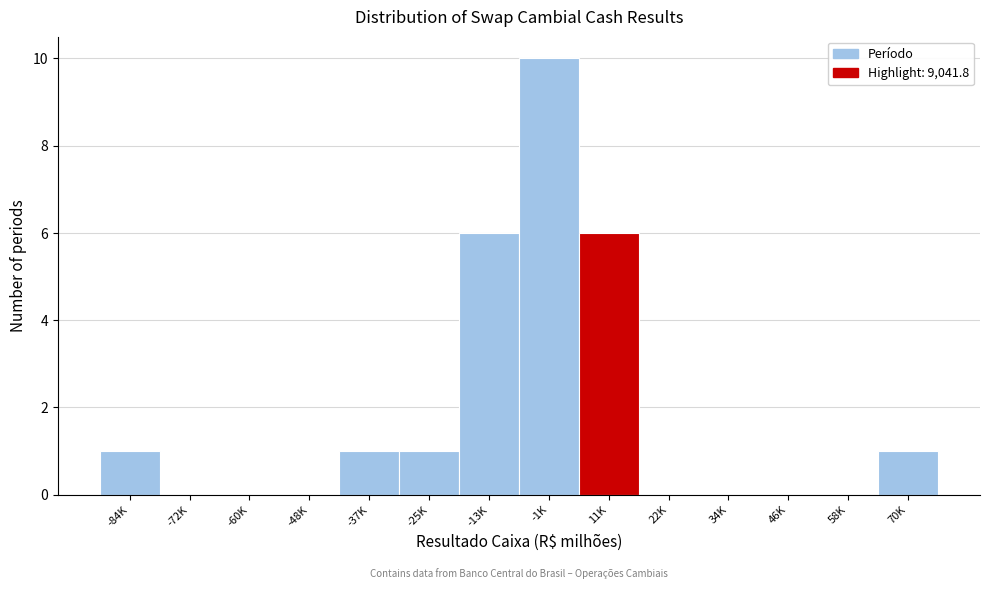

Reading left to right, list all the values displayed in this chart.

-84K=1	-72K=0	-60K=0	-48K=0	-37K=1	-25K=1	-13K=6	-1K=10	11K=6	22K=0	34K=0	46K=0	58K=0	70K=1